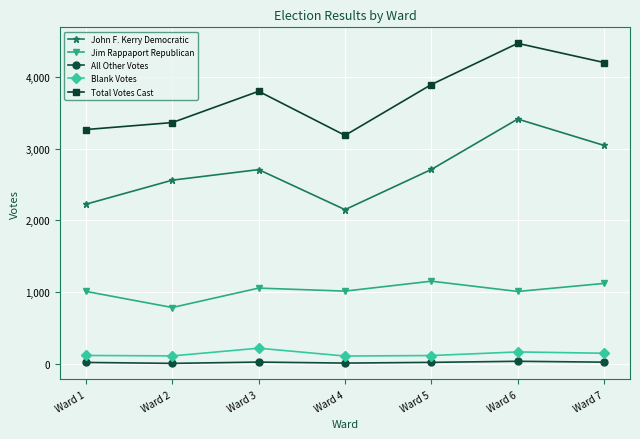

At Ward 6, list the series in order from largest to smallest.

Total Votes Cast, John F. Kerry Democratic, Jim Rappaport Republican, Blank Votes, All Other Votes